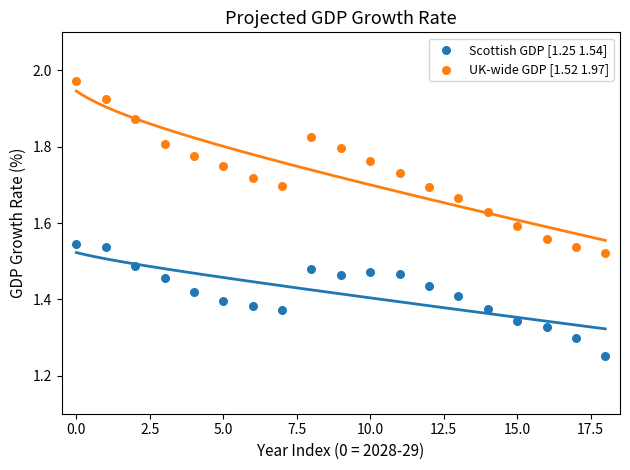

Which series reaches the minimum Y coordinate?

Scottish GDP [1.25 1.54]